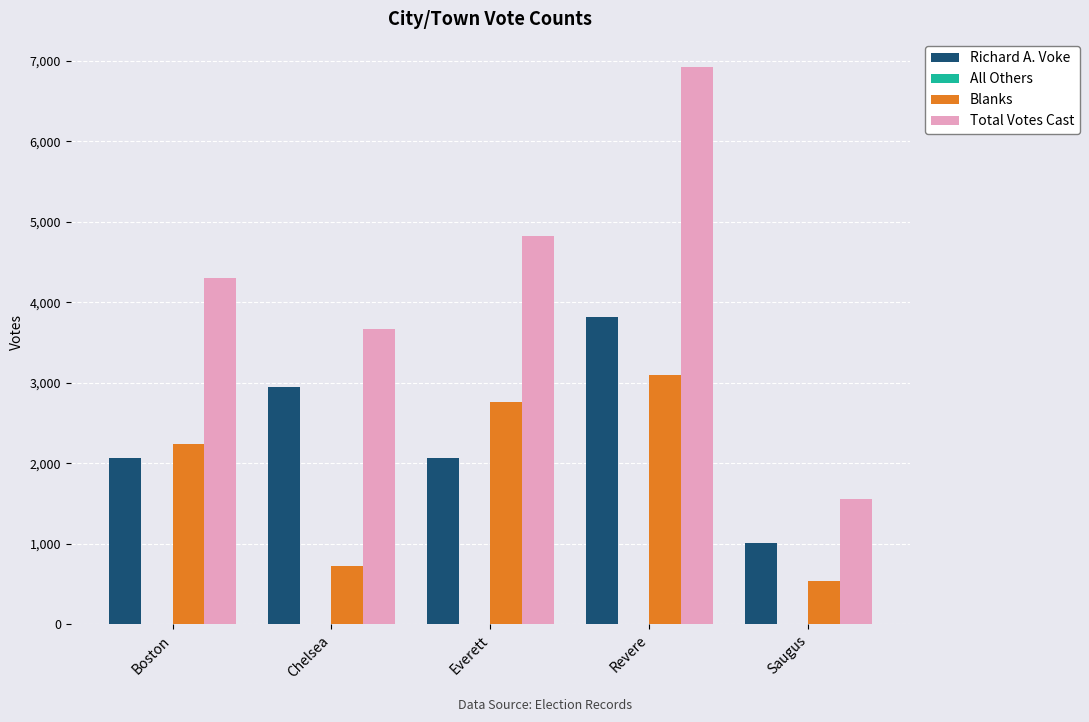

Which series has the largest range (max minus min)?

Total Votes Cast